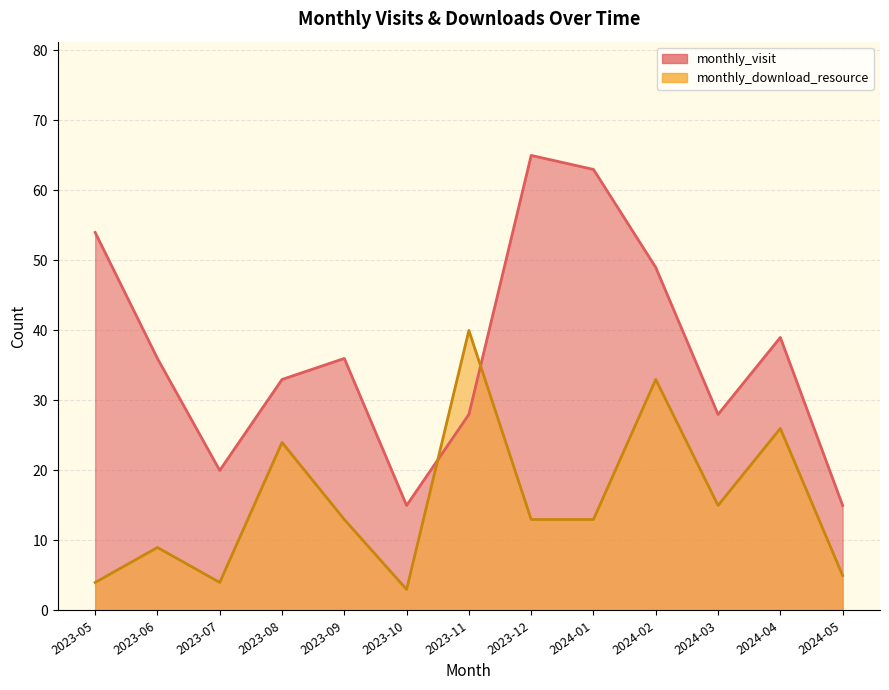

How many data points in monthly_visit are above 36?

5